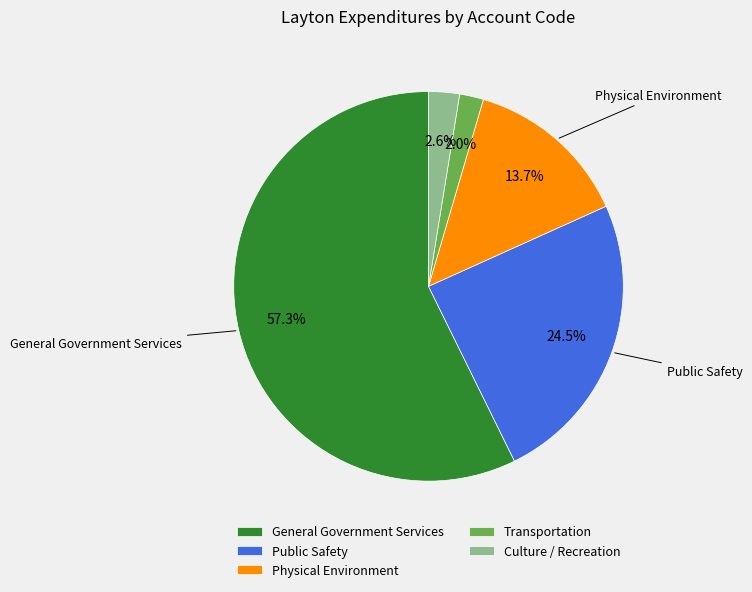

Rank the categories by value from highest to lowest.

General Government Services, Public Safety, Physical Environment, Culture / Recreation, Transportation